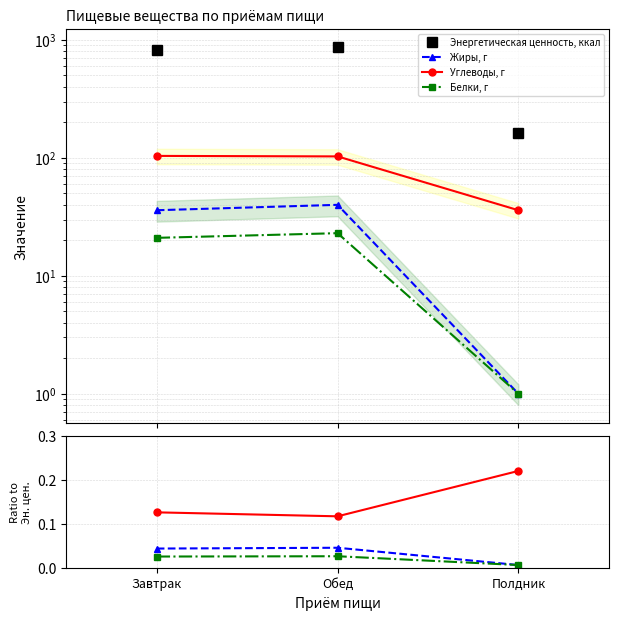

Is this an area chart (filled region under the line)?

No